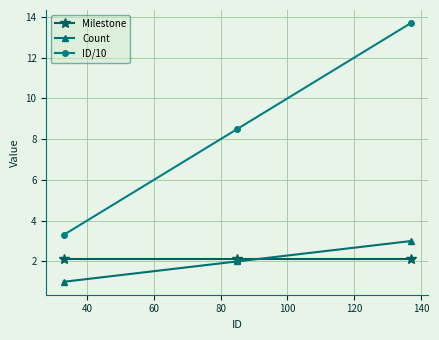

Which series has the largest total across all categories?

ID/10